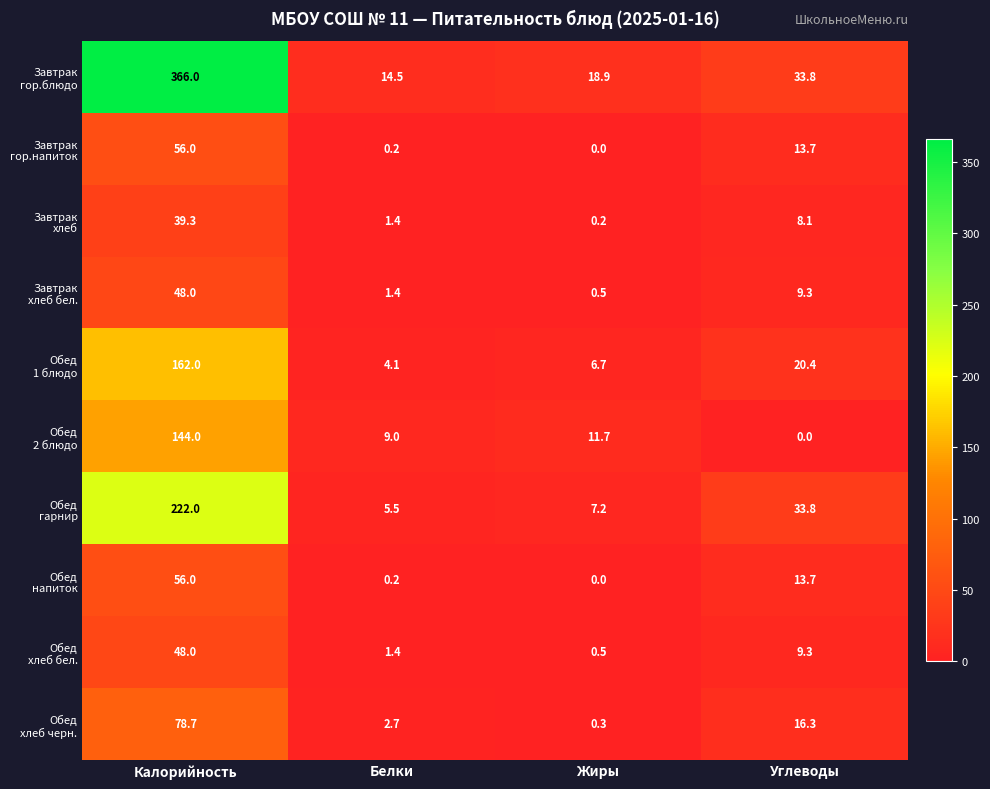

What is the spread (max minus min) of values at Калорийность?

326.7